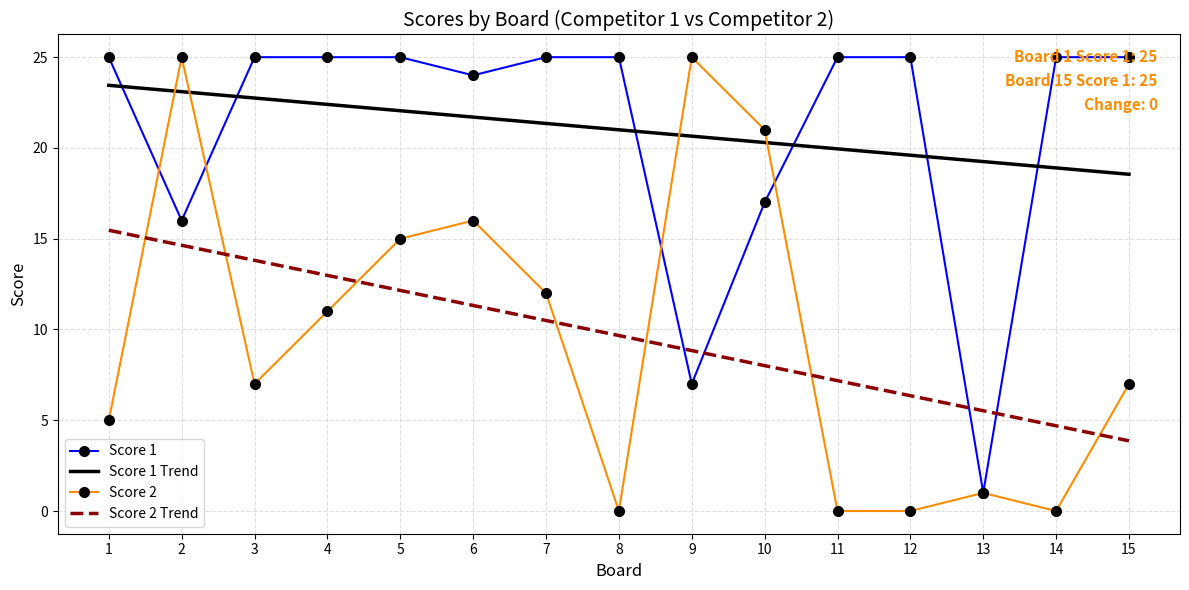

Which series ends up on top after the final intersection of Score 2 and Score 1 Trend?

Score 1 Trend